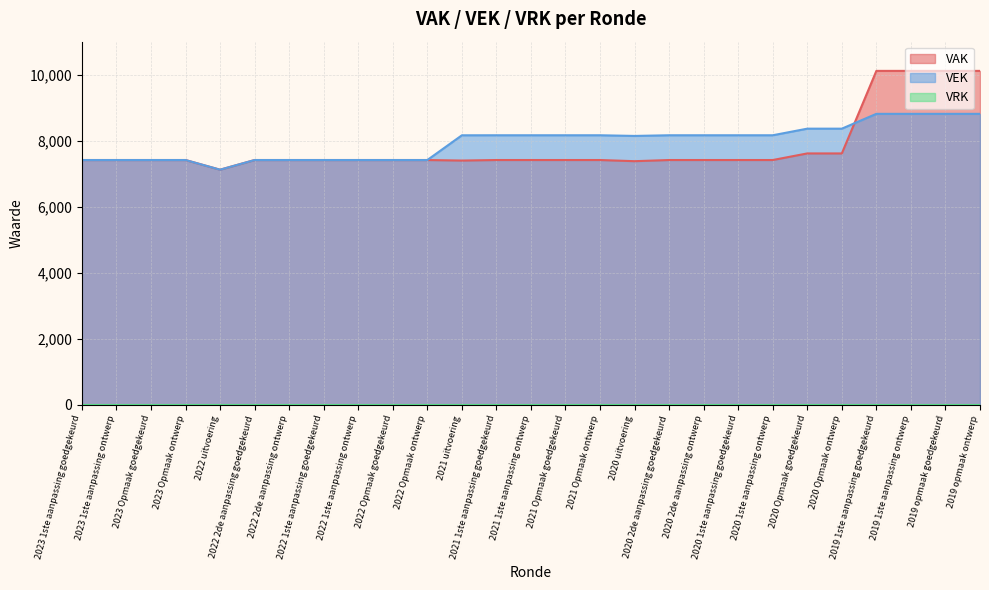

The VAK series shows 2370 at 2023 1ste aanpassing ontwerp. True or false?

False